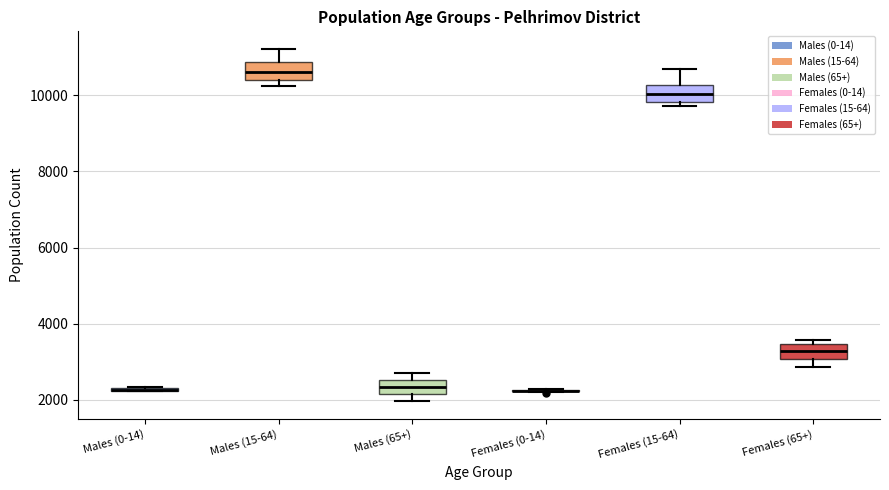

Where is the upper edge of the box for Males (65+) on the y-axis? The values are not printed on the chart, so give them approximately, as read against the axis.

2600